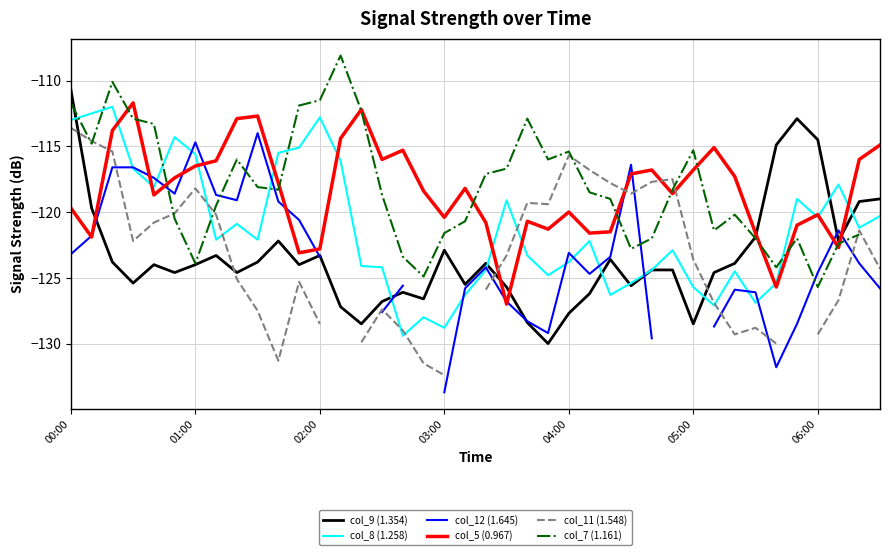

Which series has the largest total across all categories?

col_5 (0.967)